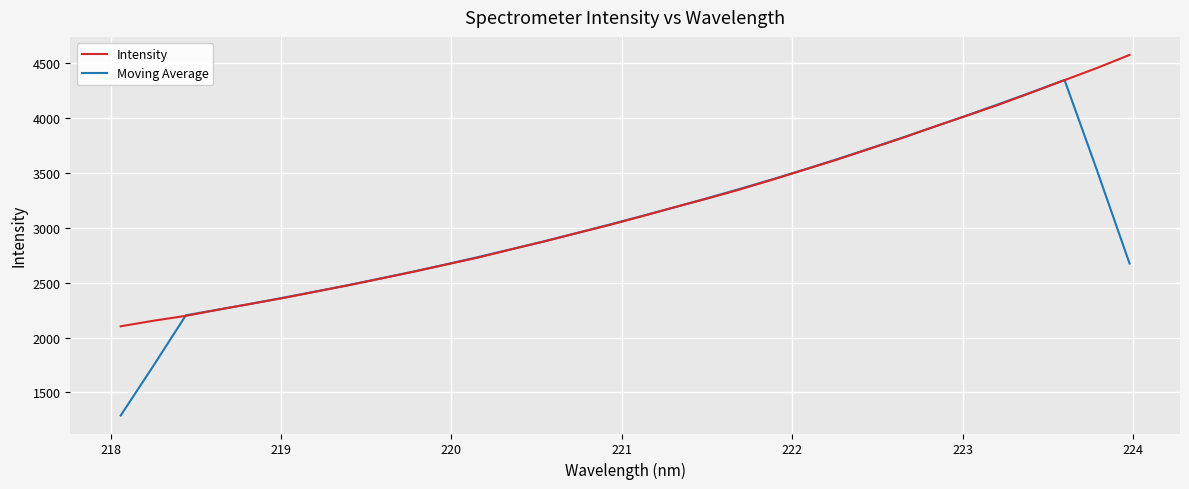

Which series has the largest range (max minus min)?

Moving Average